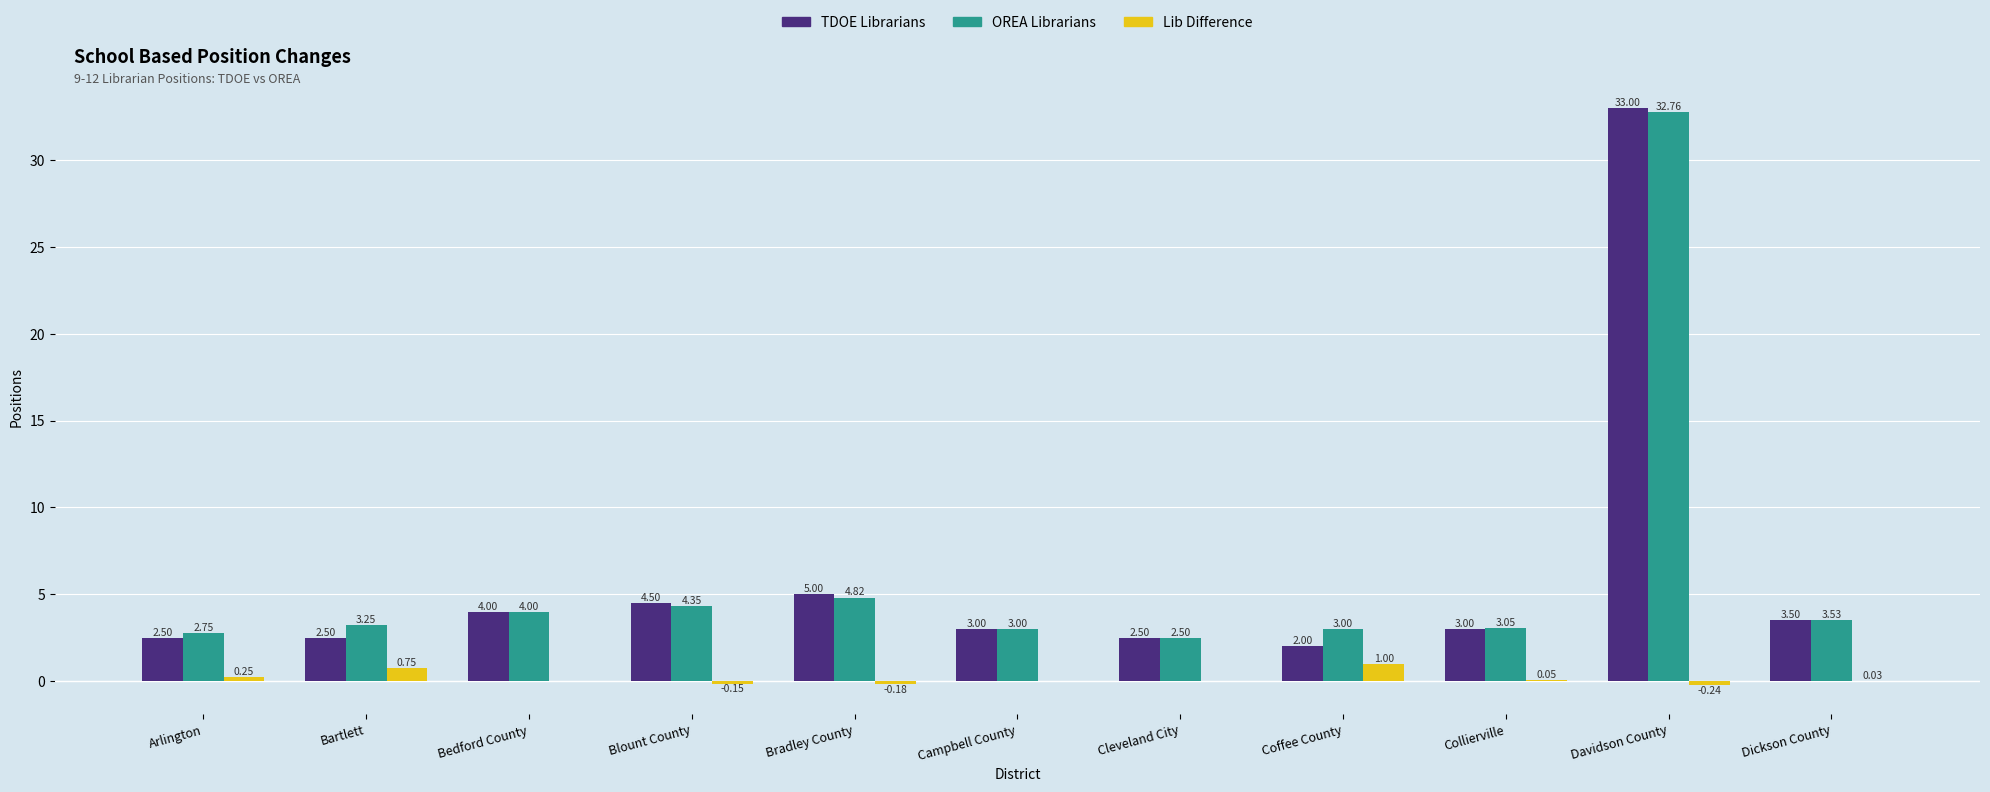

Which category has the highest value across all series?

Davidson County